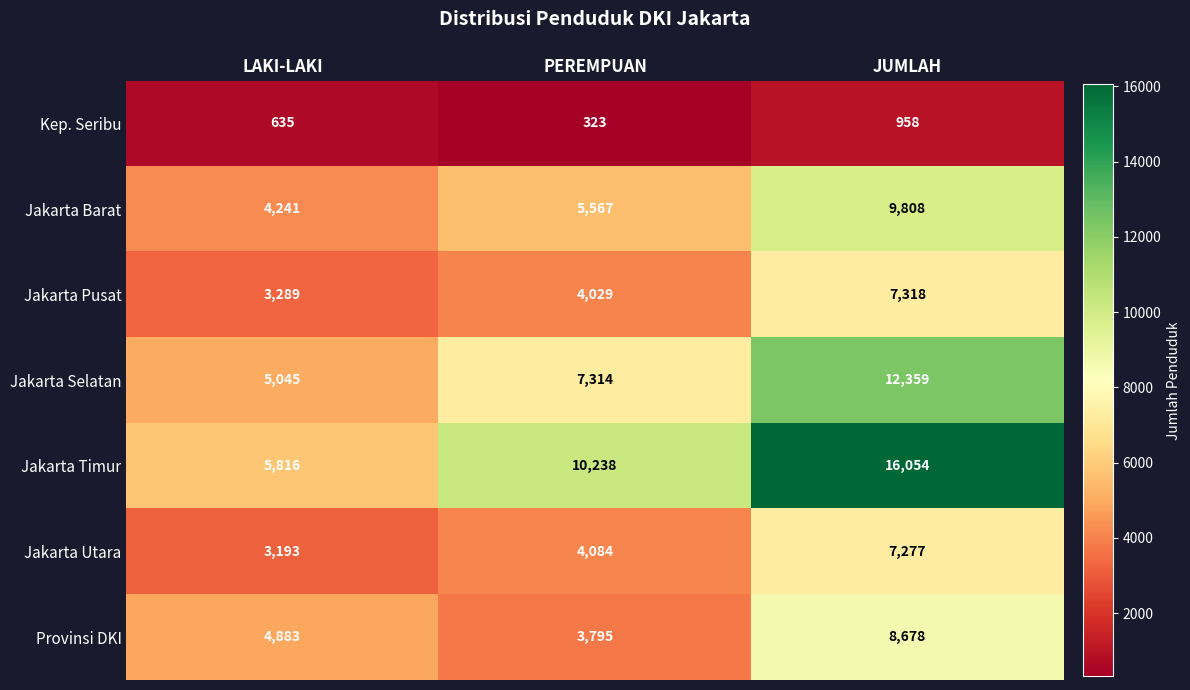

Is it true that Provinsi DKI equals 3795 at PEREMPUAN?

True